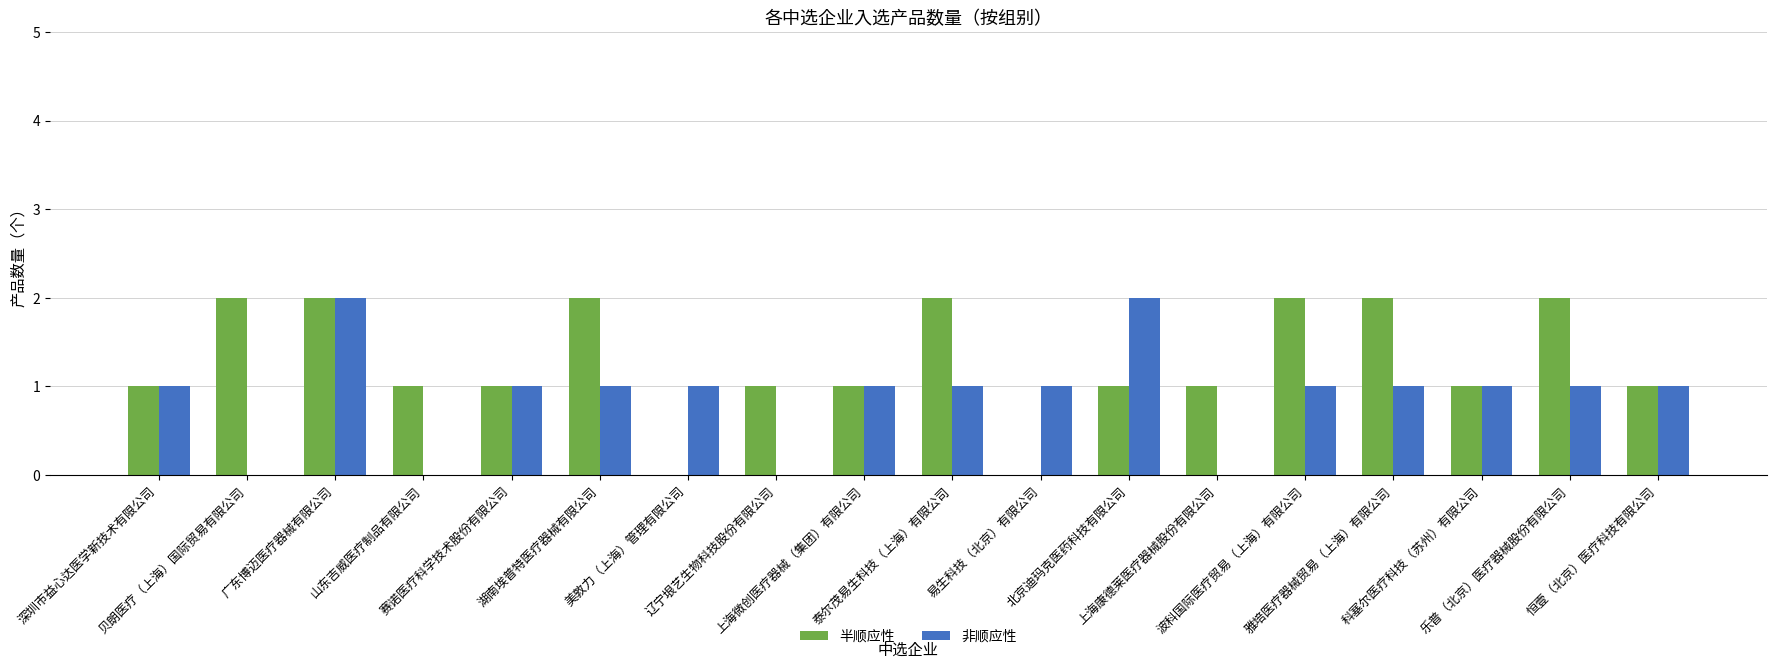

Does the chart contain stacked bars?

No